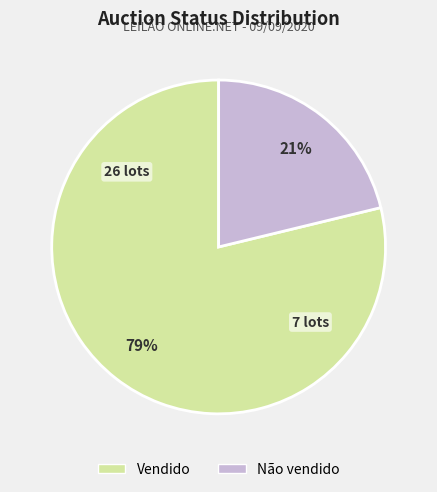

Rank the categories by value from lowest to highest.

Não vendido, Vendido